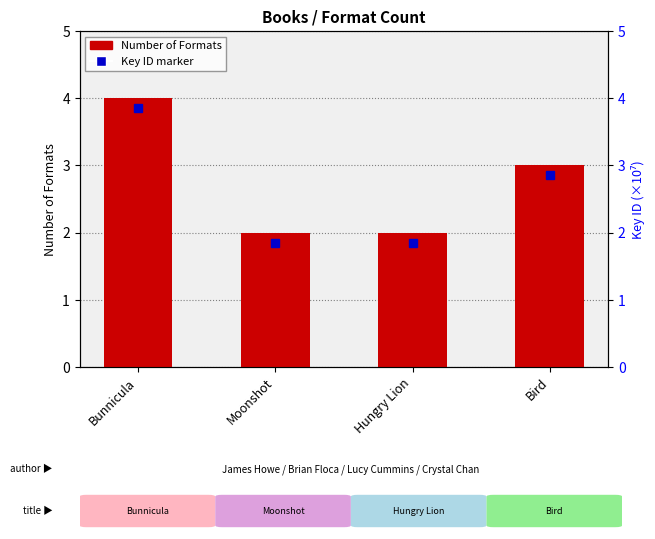

What is the change in value from Hungry Lion to Bird?

+1